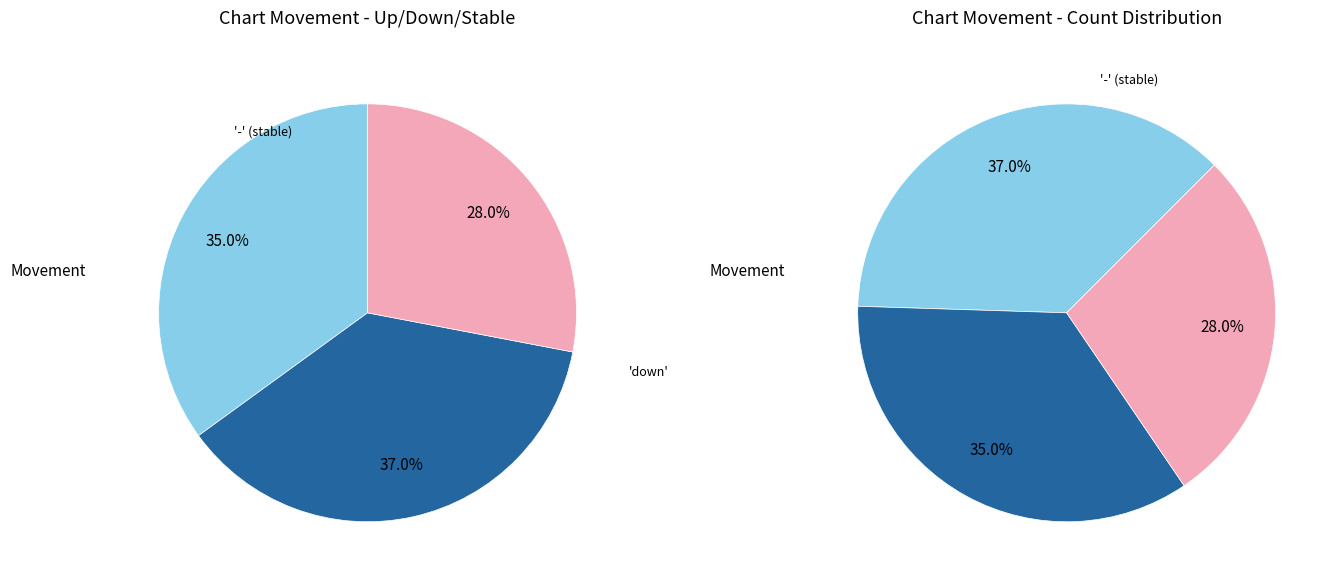

Count the number of slices in the pie.

3